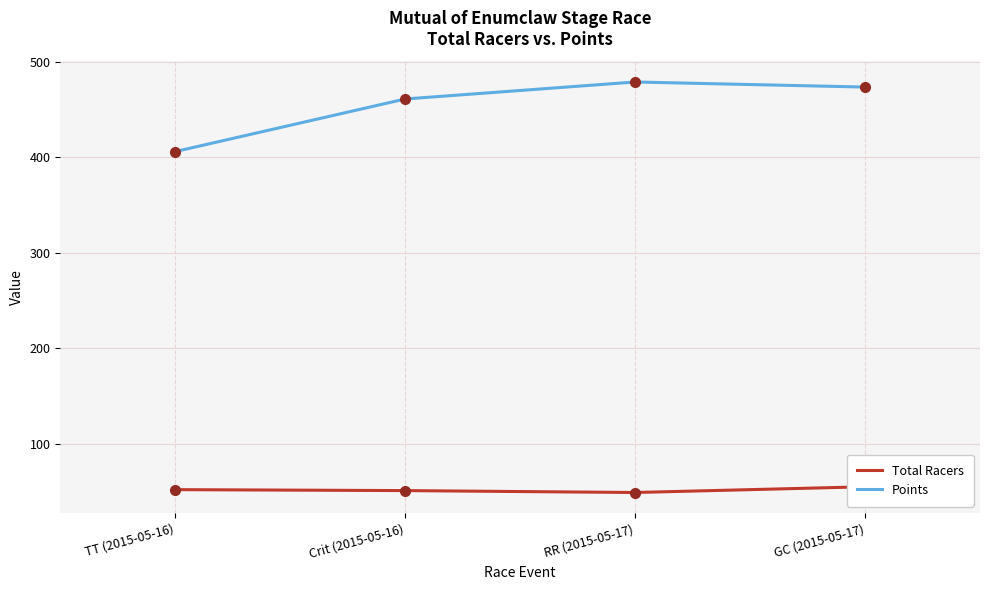

Is it true that Points equals 231.4 at RR (2015-05-17)?

False